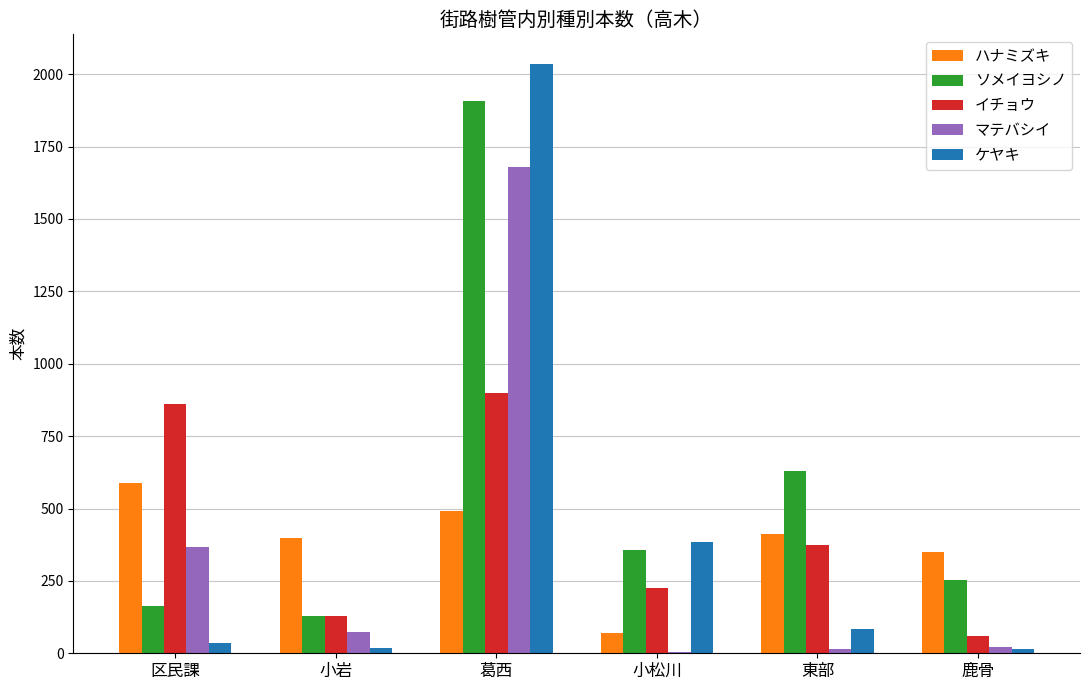

What is the spread (max minus min) of values at 鹿骨?

336